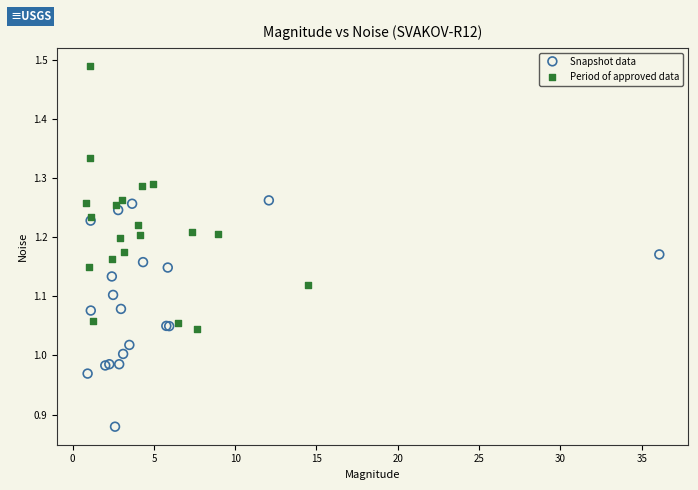

Which series has the largest Y range (max minus min)?

Period of approved data